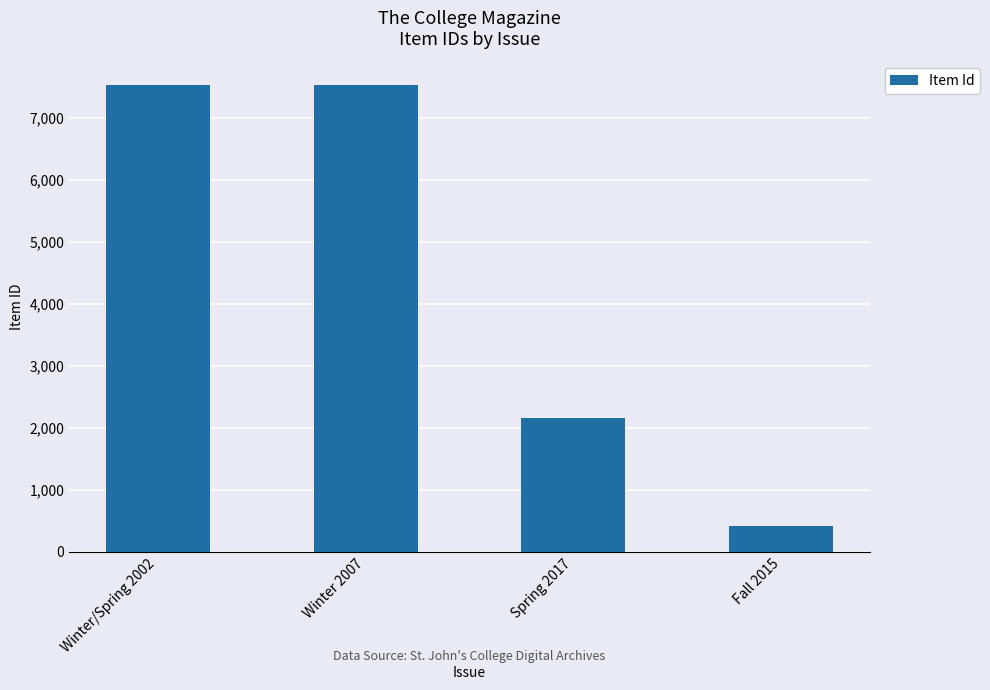

Are the bars grouped side by side (vs. stacked)?

No